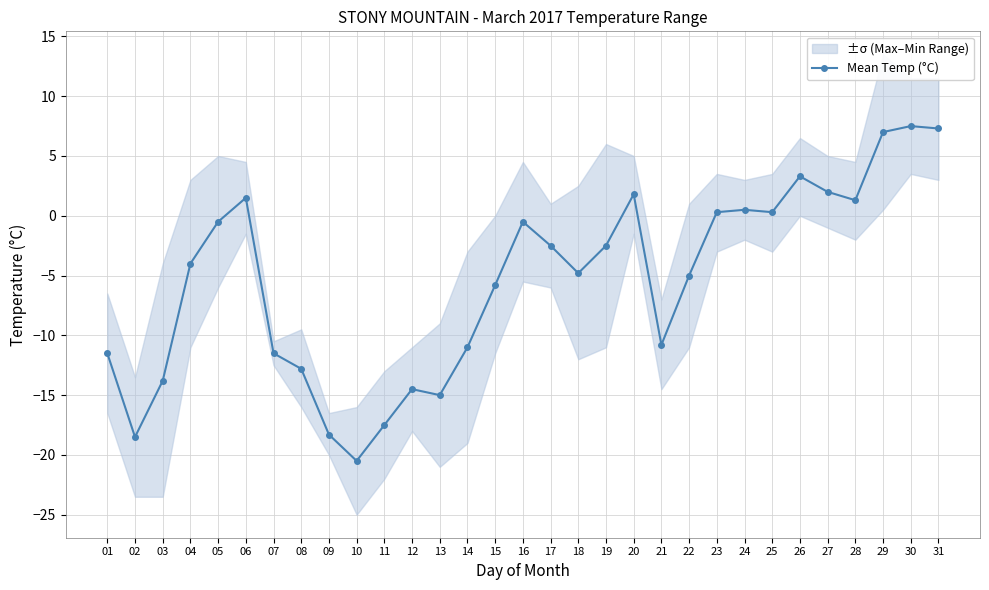

At which category does the data reach its first local peak?

06